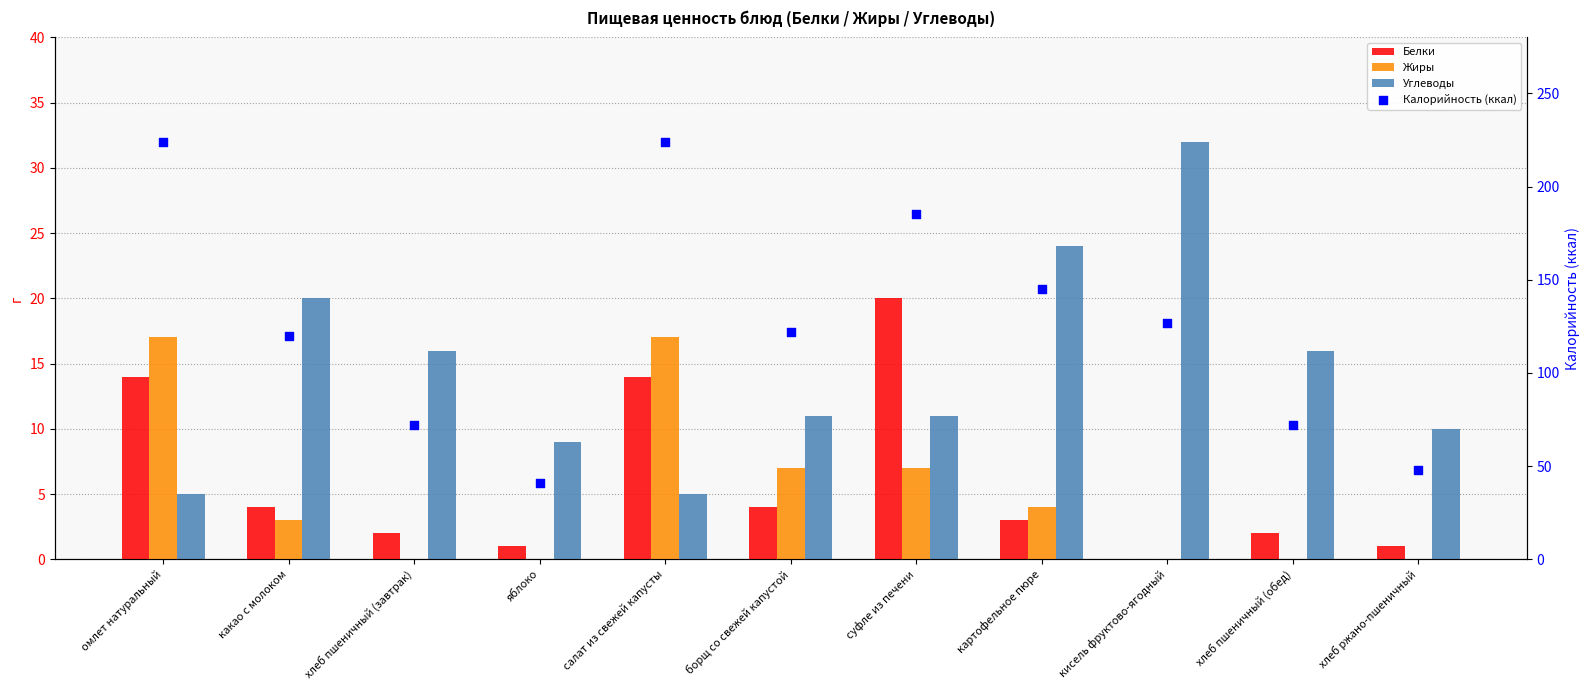

Which series contains the lowest Y value?

Белки